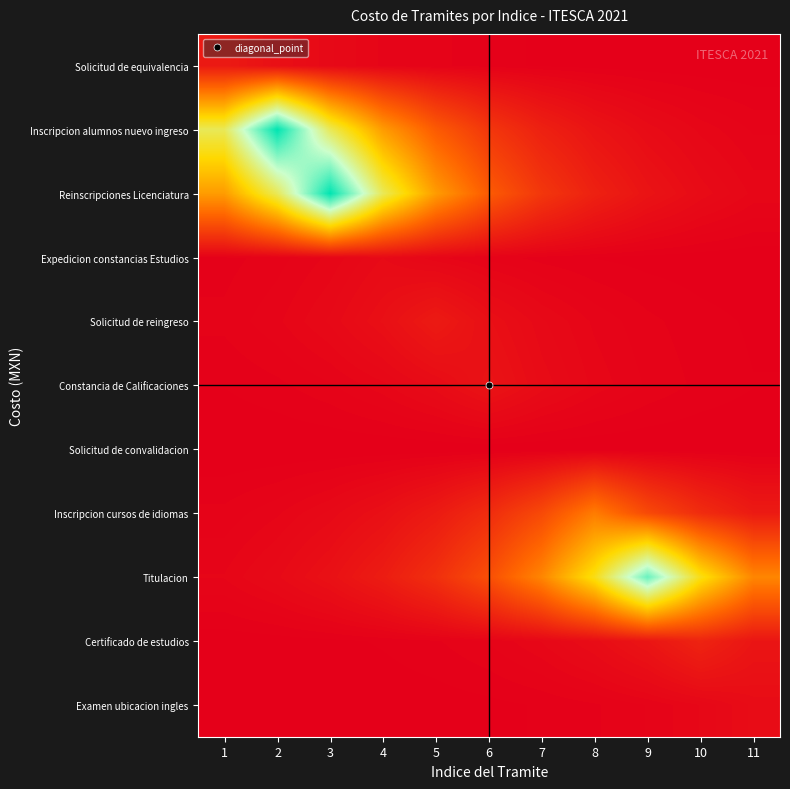

At which category is the sum across all series the highest?

3